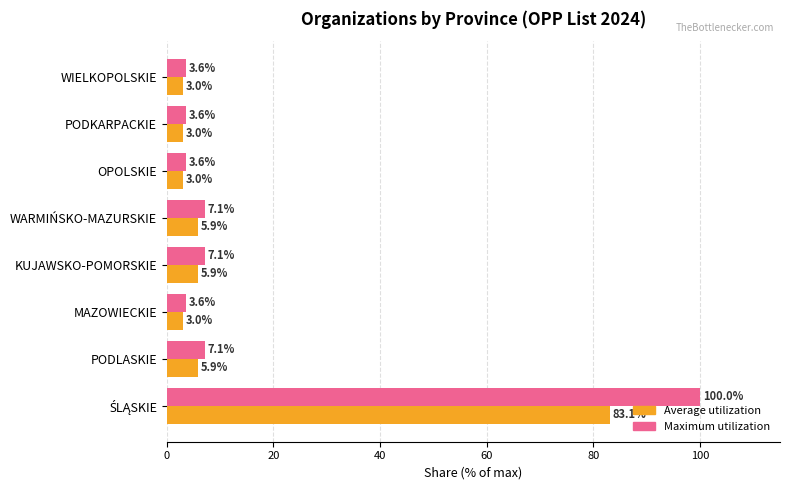

The Average utilization series shows 3.0 at WIELKOPOLSKIE. True or false?

True